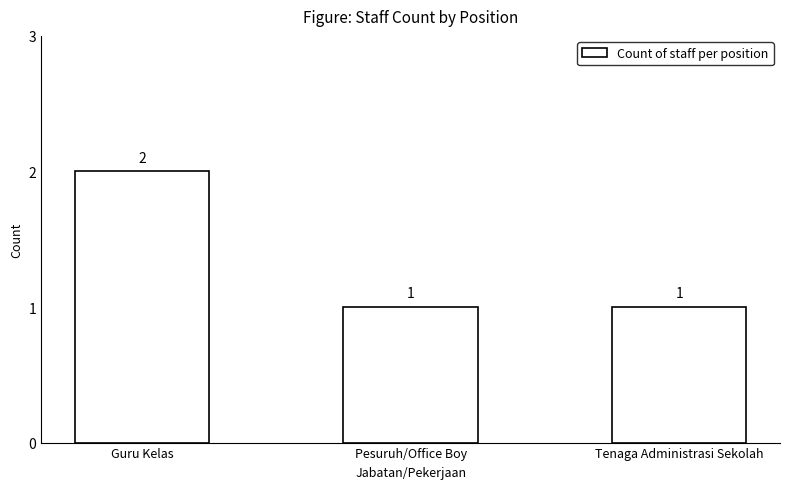

What is the difference between the maximum and second lowest values?

1